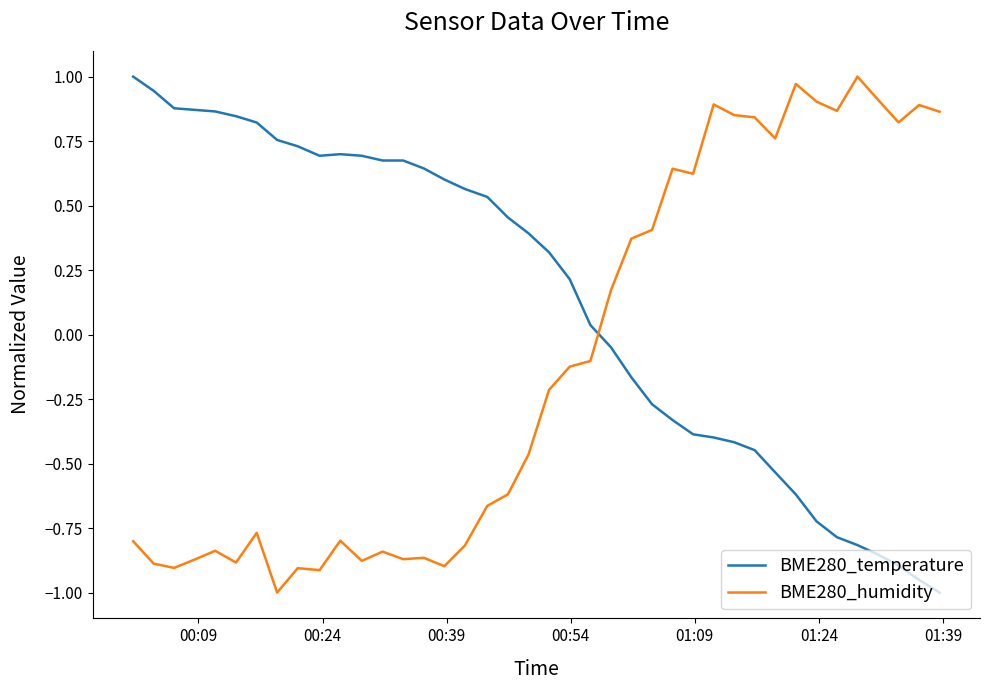

What is the difference between the maximum and minimum values in the BME280_humidity series?

2.0